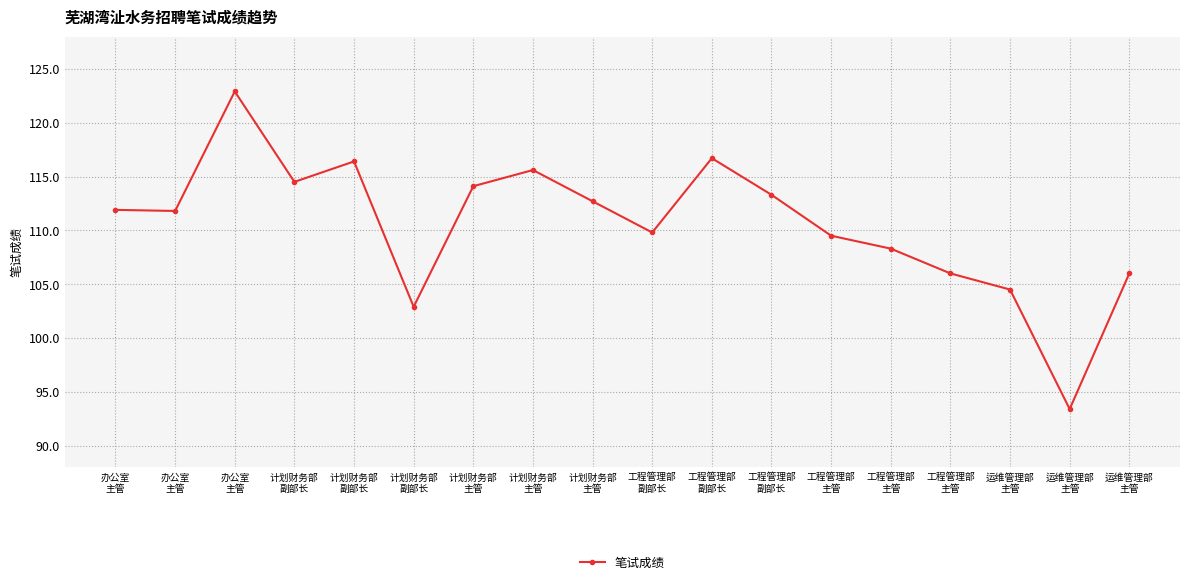

List the labels in order of value, smallest first.

运维管理部
主管, 计划财务部
副部长, 运维管理部
主管, 工程管理部
主管, 运维管理部
主管, 工程管理部
主管, 工程管理部
主管, 工程管理部
副部长, 办公室
主管, 办公室
主管, 计划财务部
主管, 工程管理部
副部长, 计划财务部
主管, 计划财务部
副部长, 计划财务部
主管, 计划财务部
副部长, 工程管理部
副部长, 办公室
主管